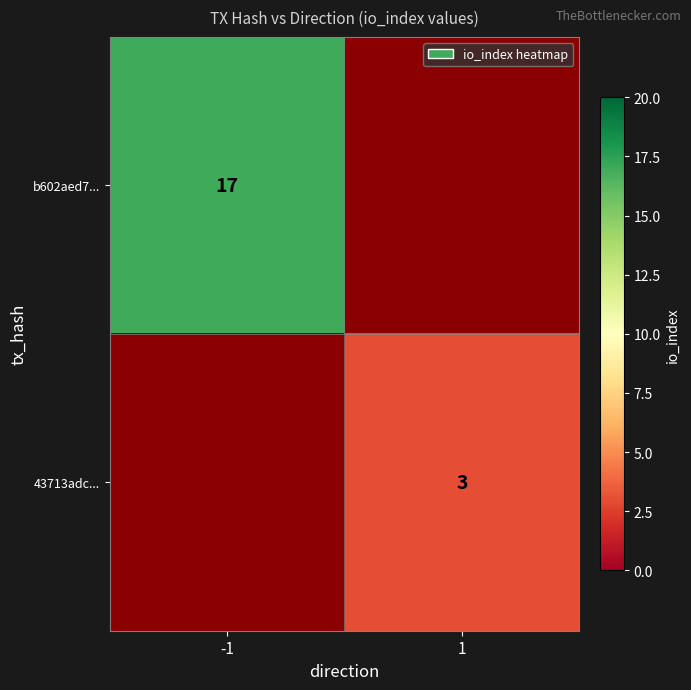

Between 1 and -1, which is larger?

-1